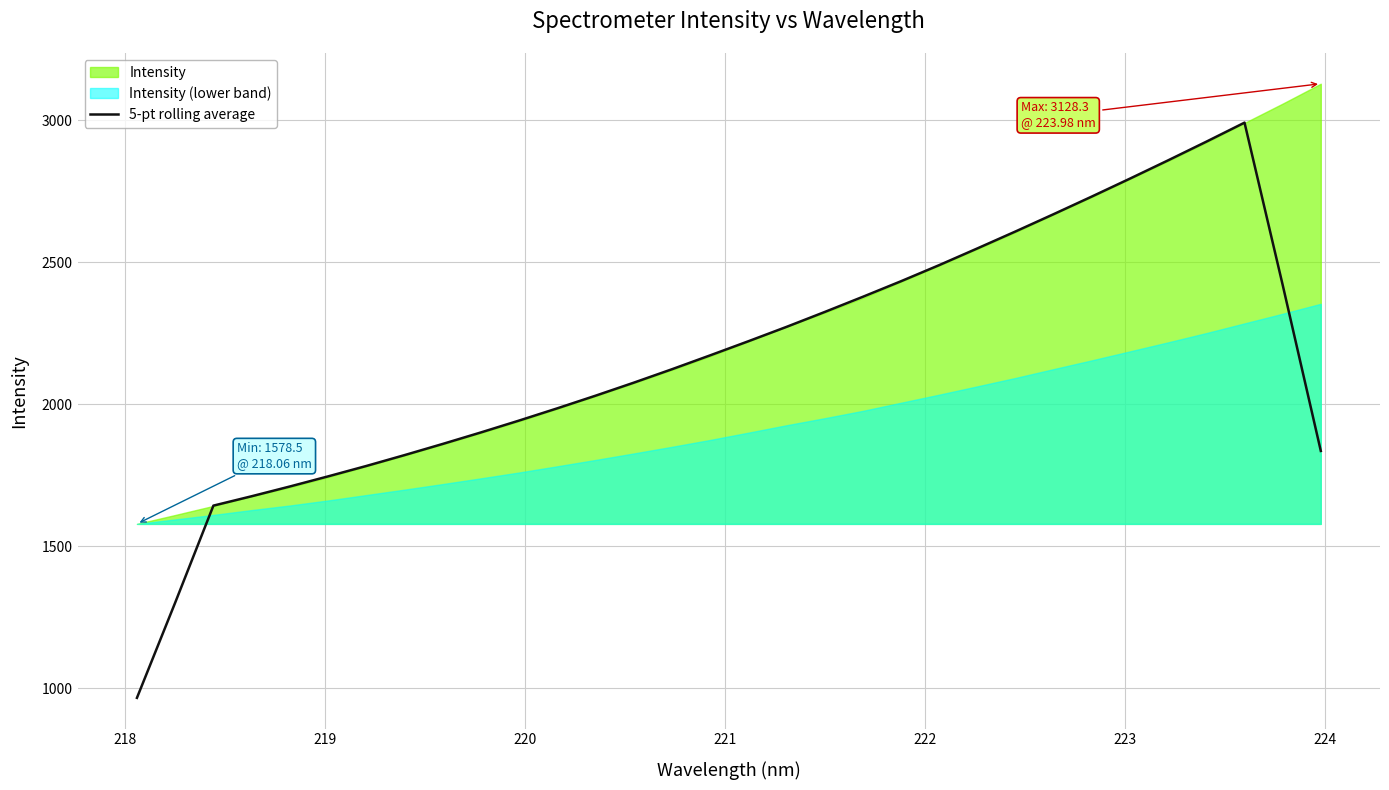

How many values are below 2171?

16